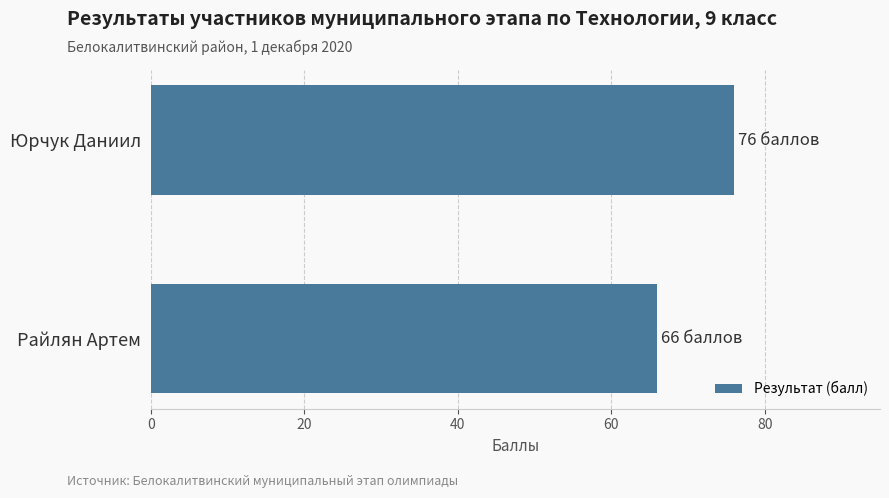

Reading top to bottom, what are all the values shown in this chart?

Юрчук Даниил=76	Райлян Артем=66